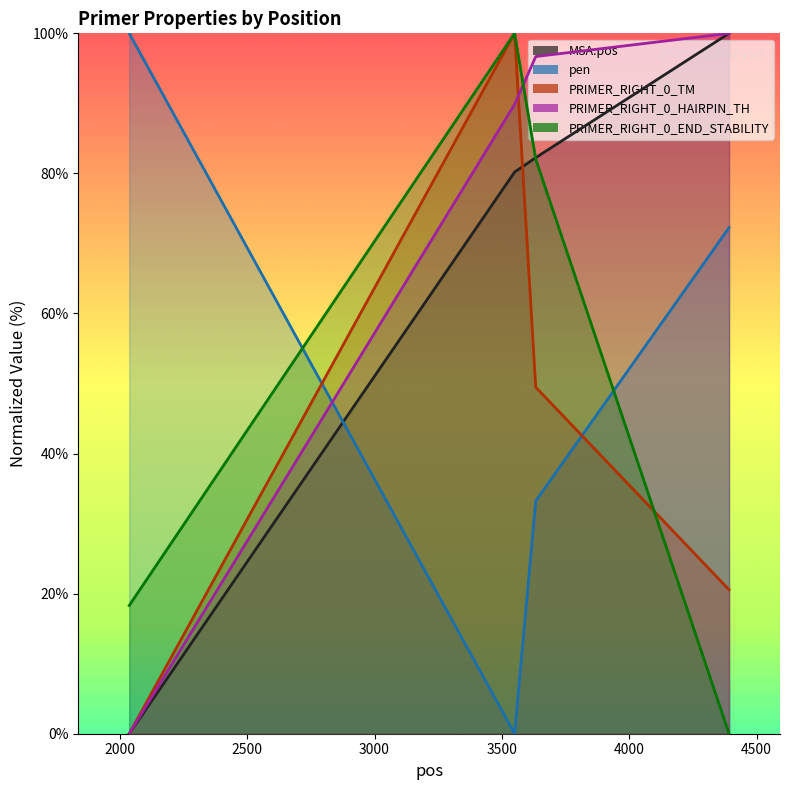

What is the spread (max minus min) of values at 2037?

100.0